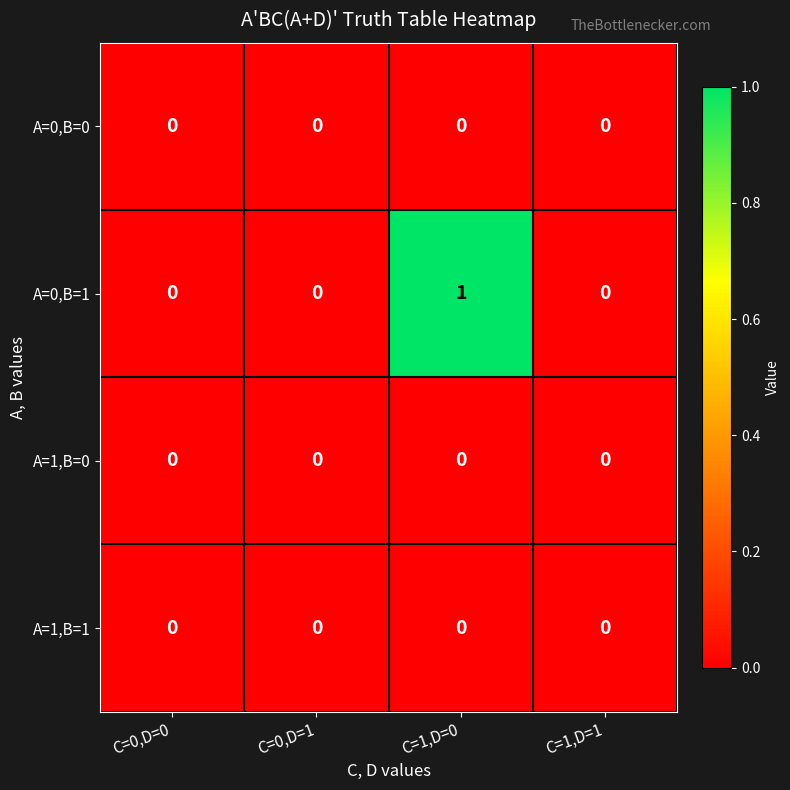

Which series has the widest spread of values?

A=0,B=1